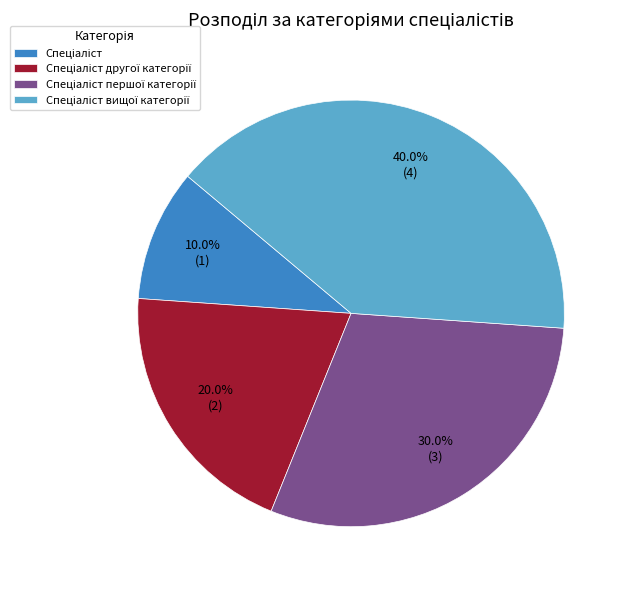

Does any single category account for the majority?

No